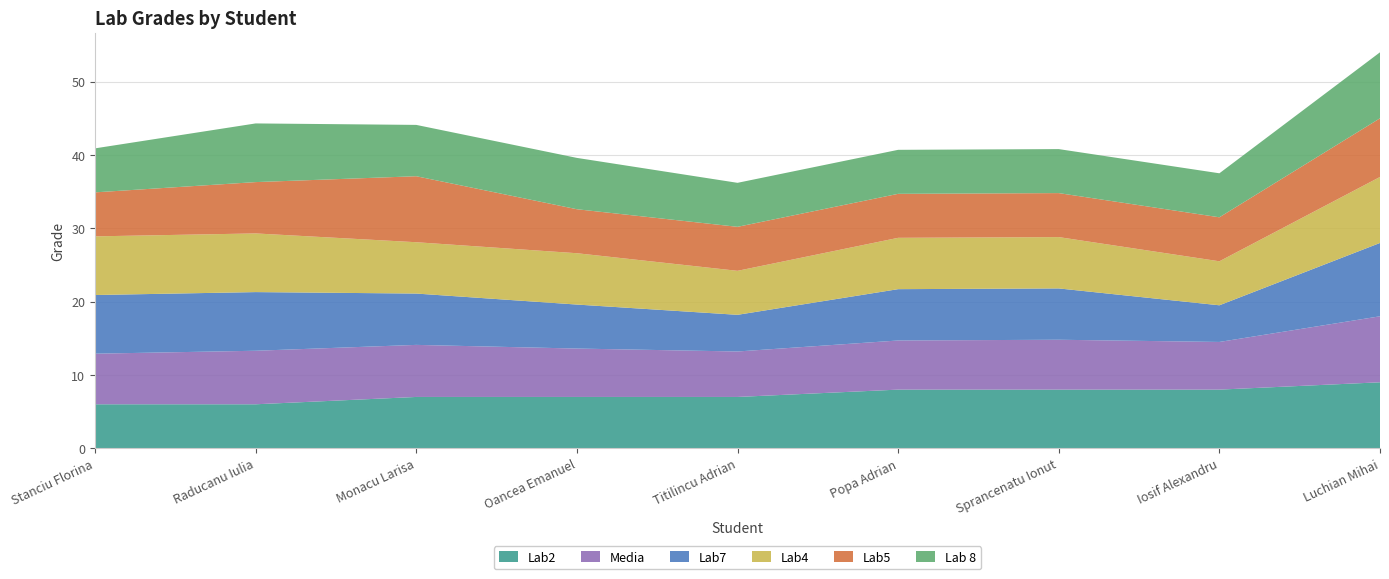

Reading left to right, transcribe all the data shown in this chart.

Lab2: Stanciu Florina=6.0	Raducanu Iulia=6.0	Monacu Larisa=7.0	Oancea Emanuel=7.0	Titilincu Adrian=7.0	Popa Adrian=8.0	Sprancenatu Ionut=8.0	Iosif Alexandru=8.0	Luchian Mihai=9.0
Media: Stanciu Florina=6.9	Raducanu Iulia=7.3	Monacu Larisa=7.1	Oancea Emanuel=6.6	Titilincu Adrian=6.2	Popa Adrian=6.7	Sprancenatu Ionut=6.8	Iosif Alexandru=6.5	Luchian Mihai=9.0
Lab7: Stanciu Florina=8.0	Raducanu Iulia=8.0	Monacu Larisa=7.0	Oancea Emanuel=6.0	Titilincu Adrian=5.0	Popa Adrian=7.0	Sprancenatu Ionut=7.0	Iosif Alexandru=5.0	Luchian Mihai=10.0
Lab4: Stanciu Florina=8.0	Raducanu Iulia=8.0	Monacu Larisa=7.0	Oancea Emanuel=7.0	Titilincu Adrian=6.0	Popa Adrian=7.0	Sprancenatu Ionut=7.0	Iosif Alexandru=6.0	Luchian Mihai=9.0
Lab5: Stanciu Florina=6.0	Raducanu Iulia=7.0	Monacu Larisa=9.0	Oancea Emanuel=6.0	Titilincu Adrian=6.0	Popa Adrian=6.0	Sprancenatu Ionut=6.0	Iosif Alexandru=6.0	Luchian Mihai=8.0
Lab 8: Stanciu Florina=6.0	Raducanu Iulia=8.0	Monacu Larisa=7.0	Oancea Emanuel=7.0	Titilincu Adrian=6.0	Popa Adrian=6.0	Sprancenatu Ionut=6.0	Iosif Alexandru=6.0	Luchian Mihai=9.0